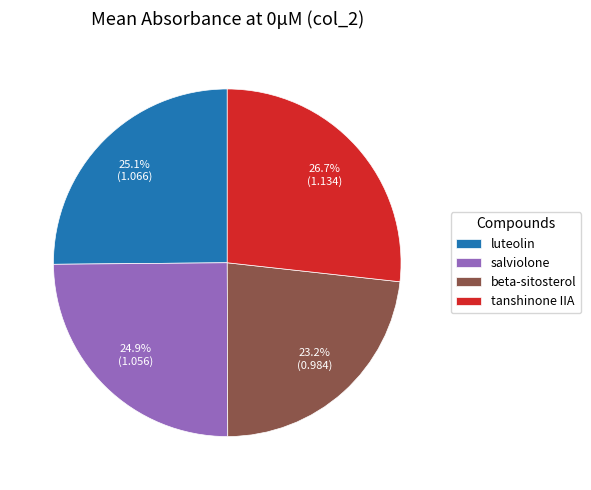

Count the number of slices in the pie.

4